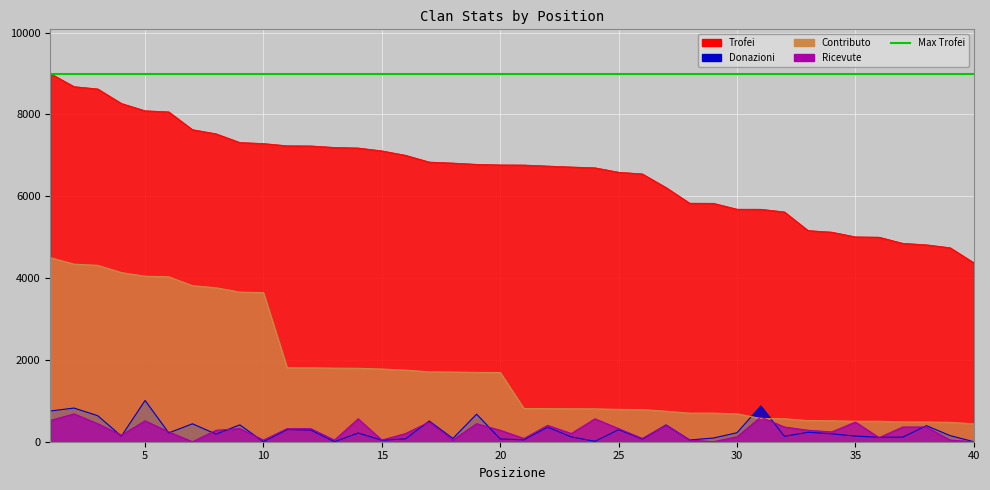

True or false: Donazioni has more than 0 points higher than both neighbors.

True